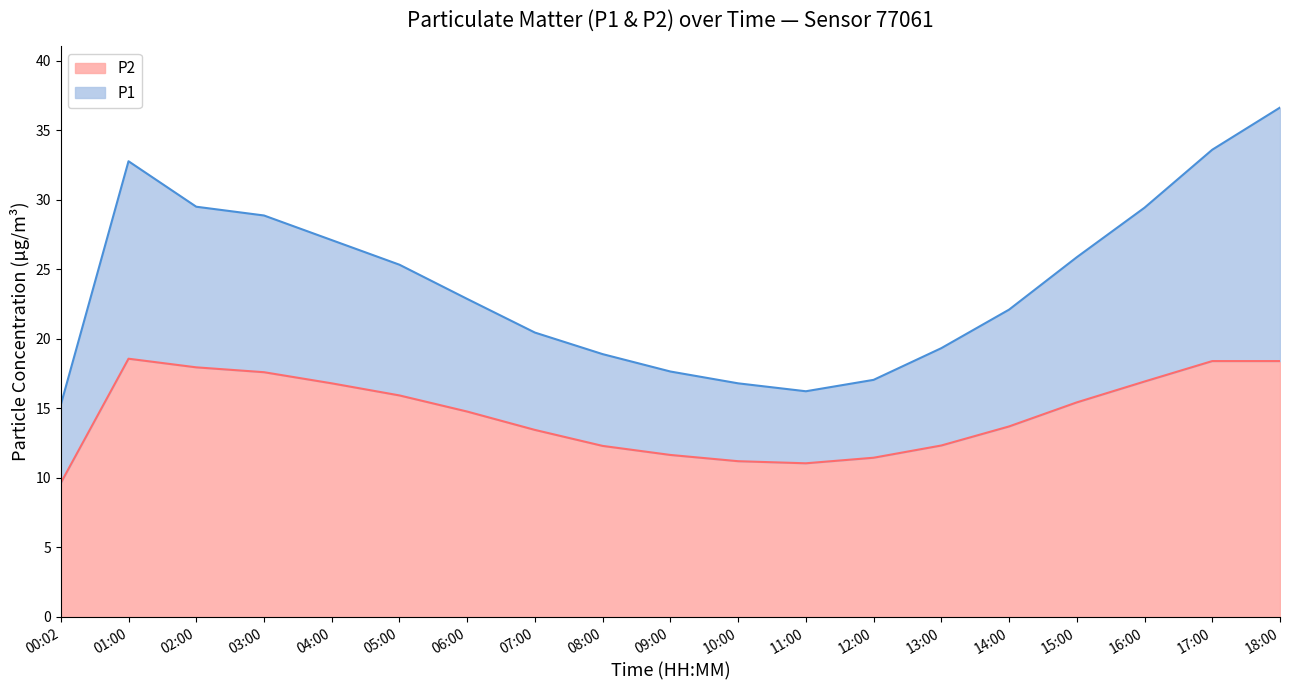

What is the total value across all series at 10:00?

16.8